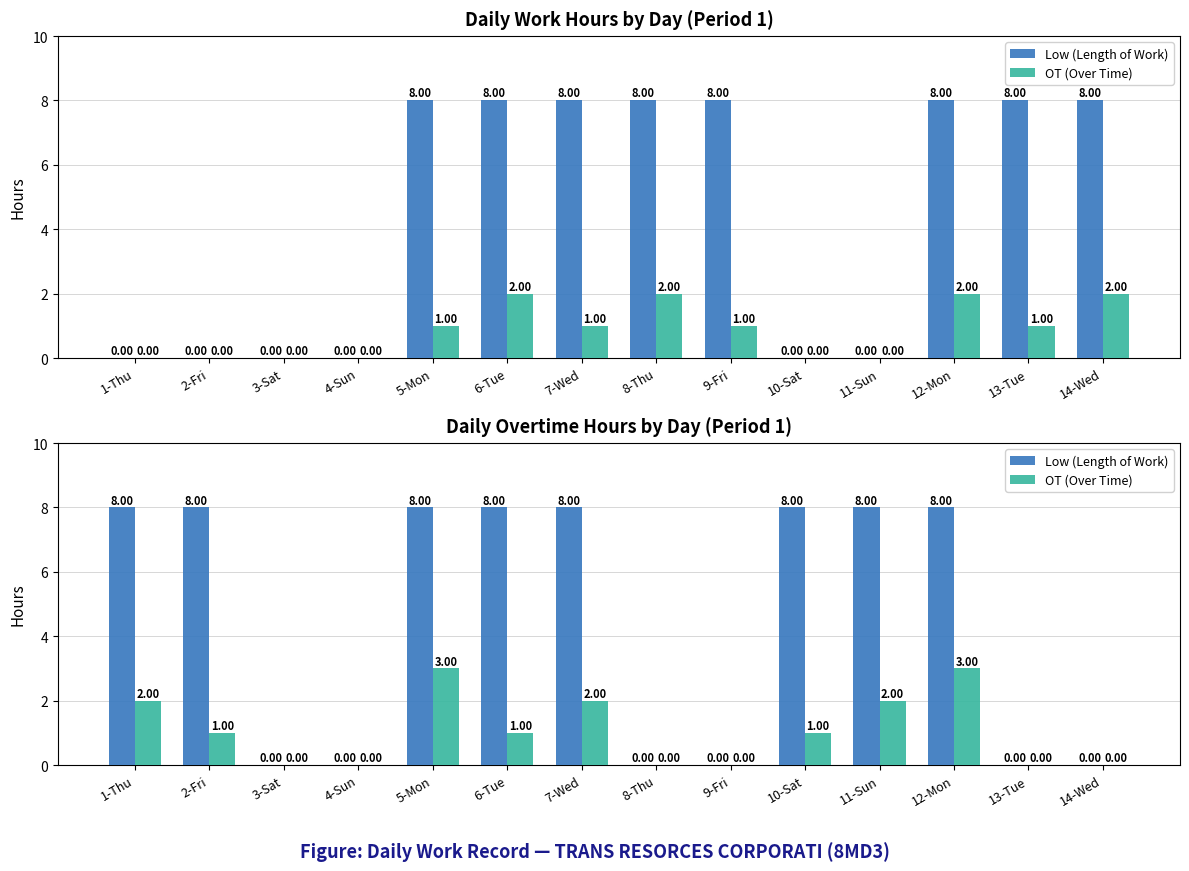

Which label corresponds to the largest value in the chart?

1-Thu